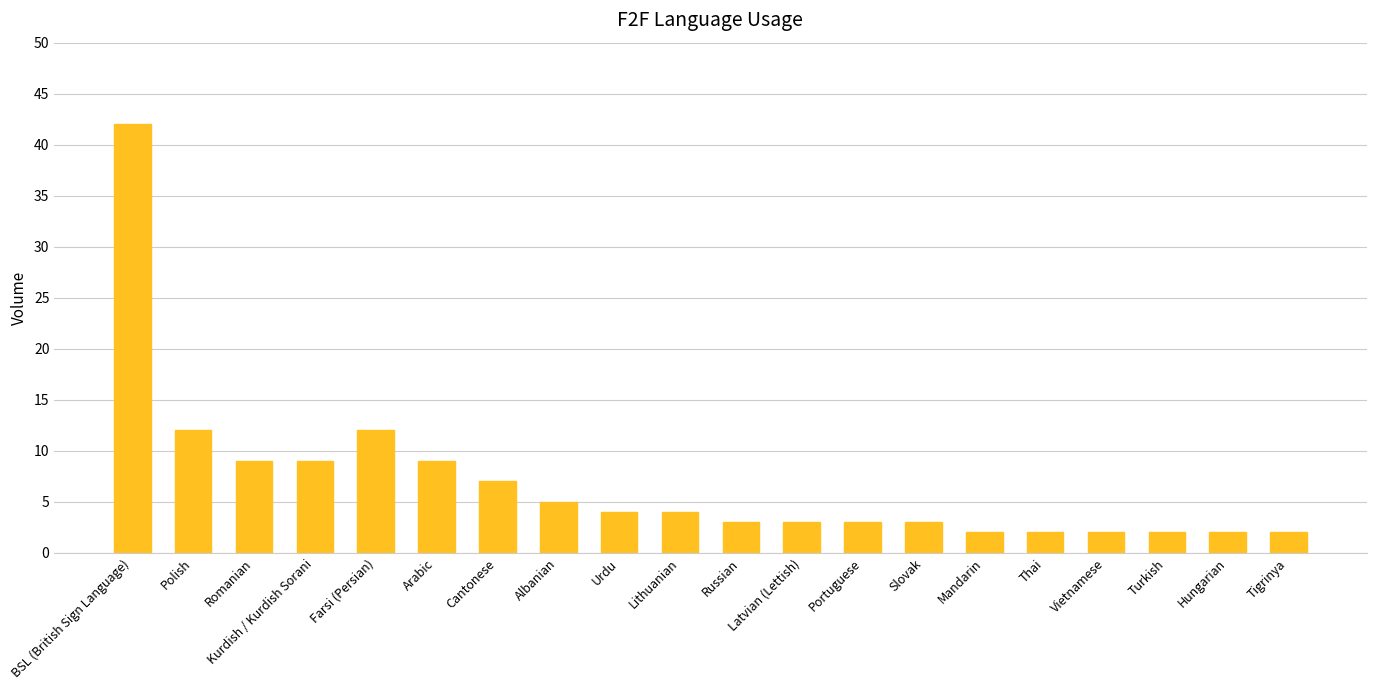

The value at Urdu is 4. True or false?

True